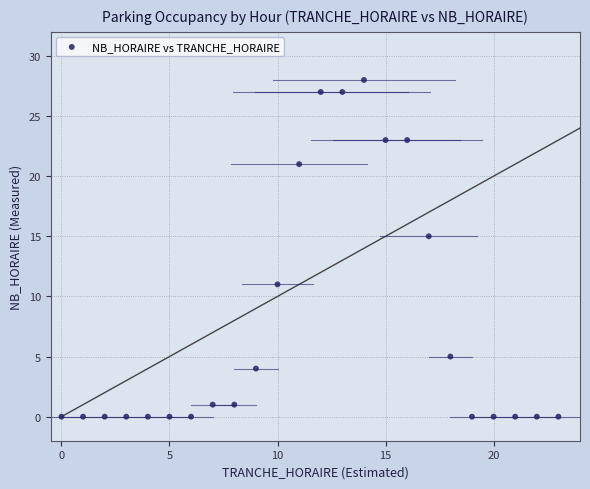

What is the range of X values (max minus min)?

23